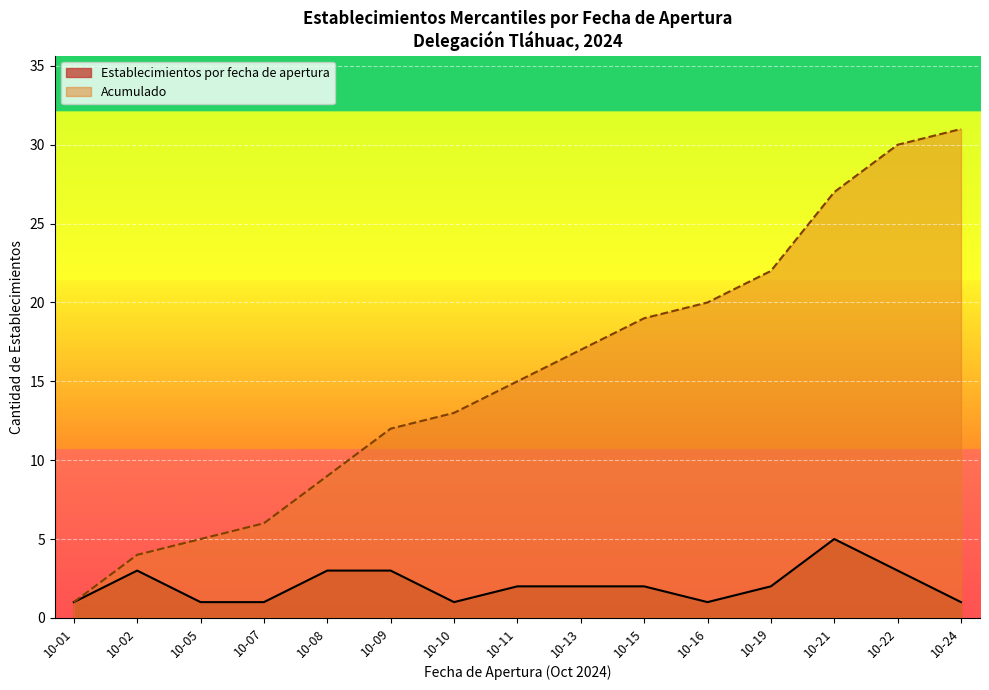

Is it true that Establecimientos por fecha de apertura equals 1 at 10-07?

True